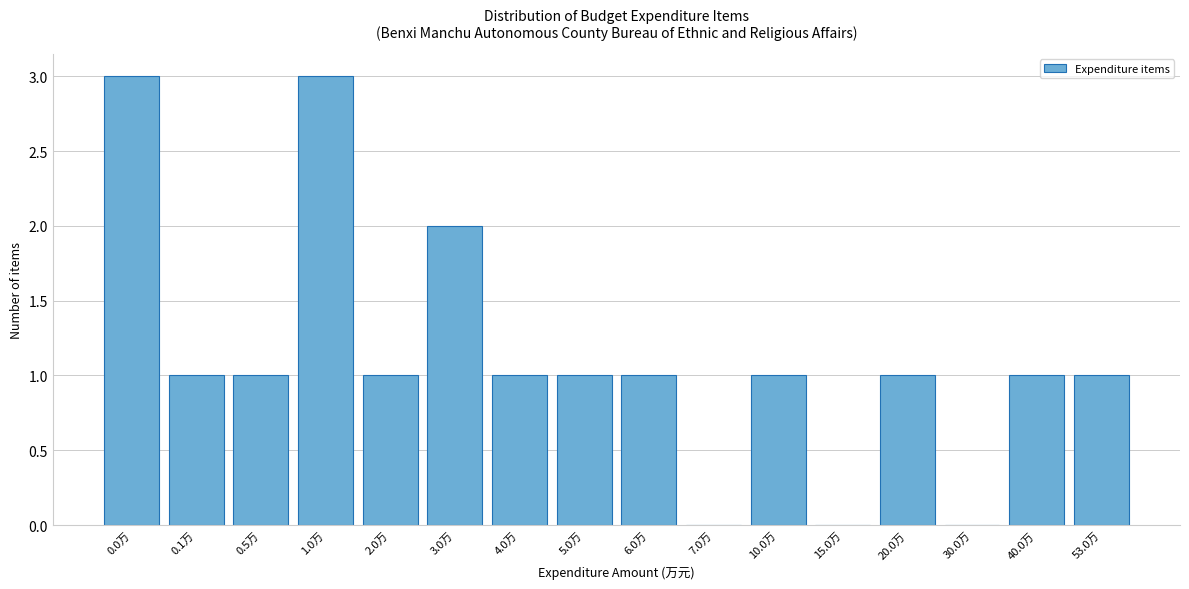

Reading left to right, transcribe all the data shown in this chart.

0.0万=3	0.1万=1	0.5万=1	1.0万=3	2.0万=1	3.0万=2	4.0万=1	5.0万=1	6.0万=1	7.0万=0	10.0万=1	15.0万=0	20.0万=1	30.0万=0	40.0万=1	53.0万=1